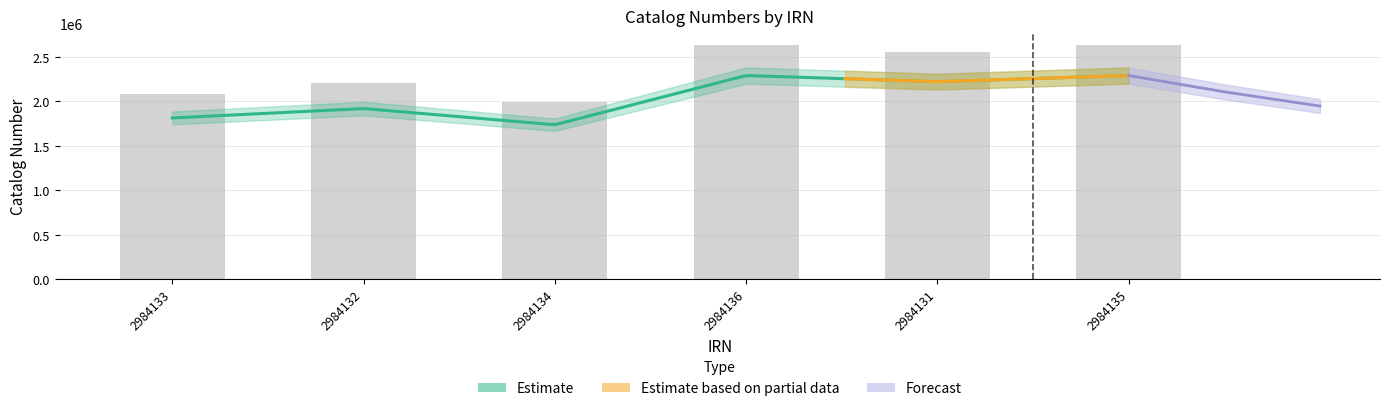

Reading left to right, list all the values displayed in this chart.

2084099.0	2205297.5	1996060.8	2632268.4	2553074.8	2632269.5